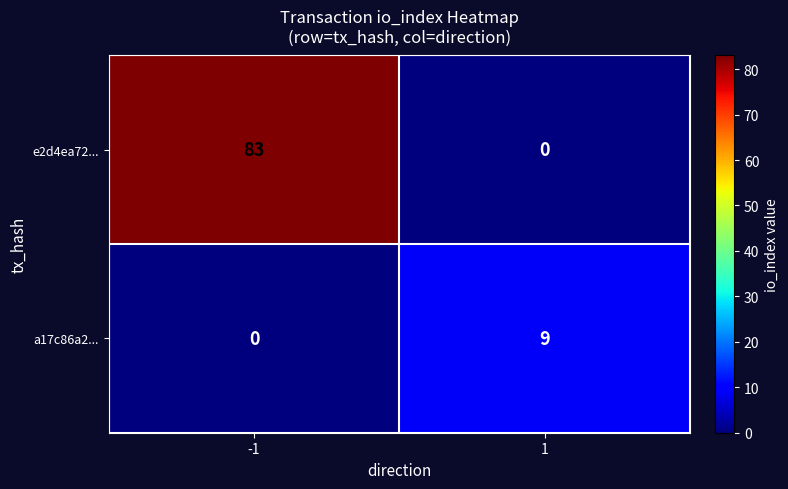

Which series has the widest spread of values?

e2d4ea72...